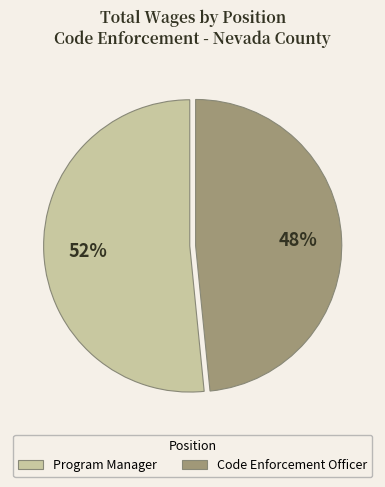

Between Program Manager and Code Enforcement Officer, which is larger?

Program Manager